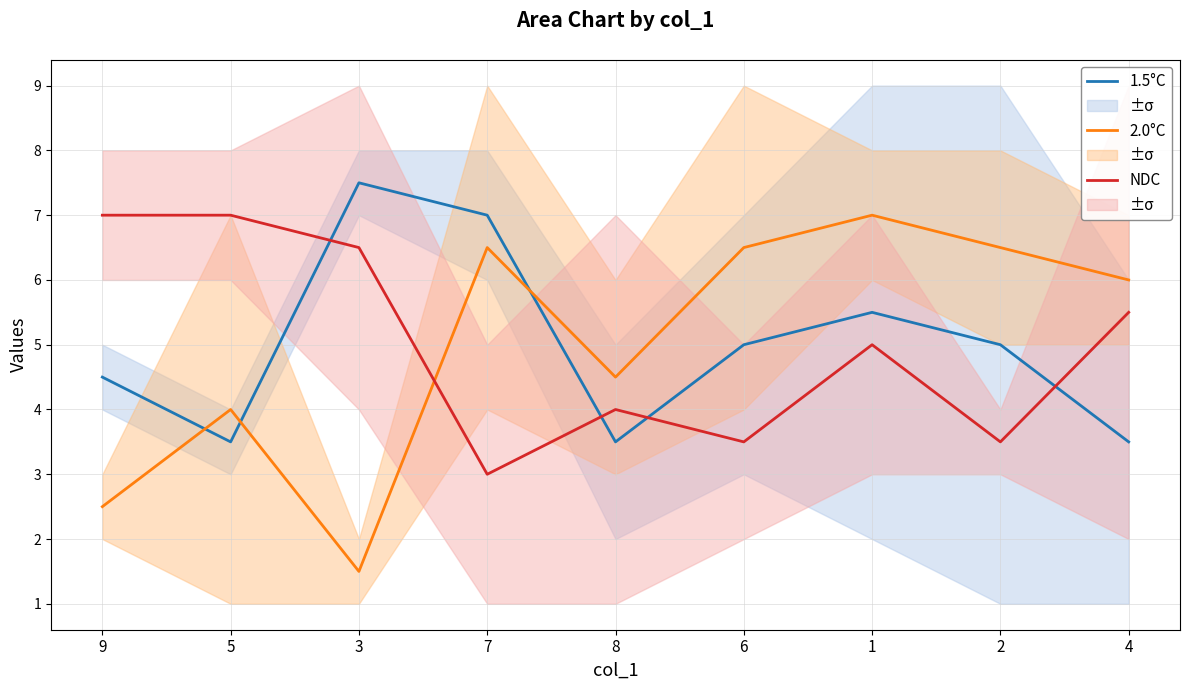

Which category has the lowest value across all series?

3